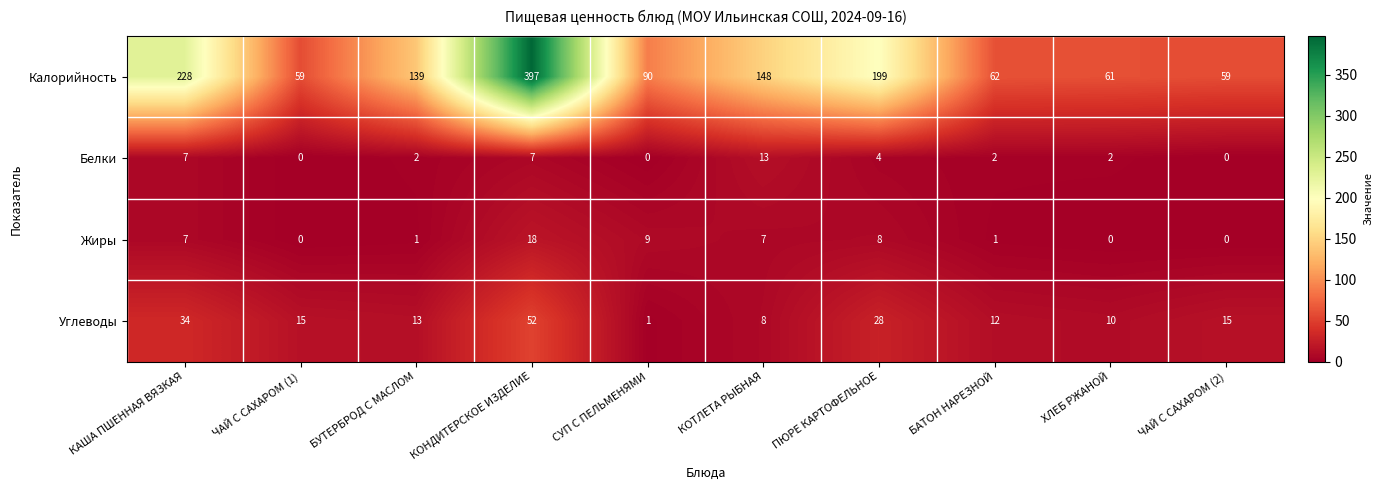

How many categories are shown in the chart?

10